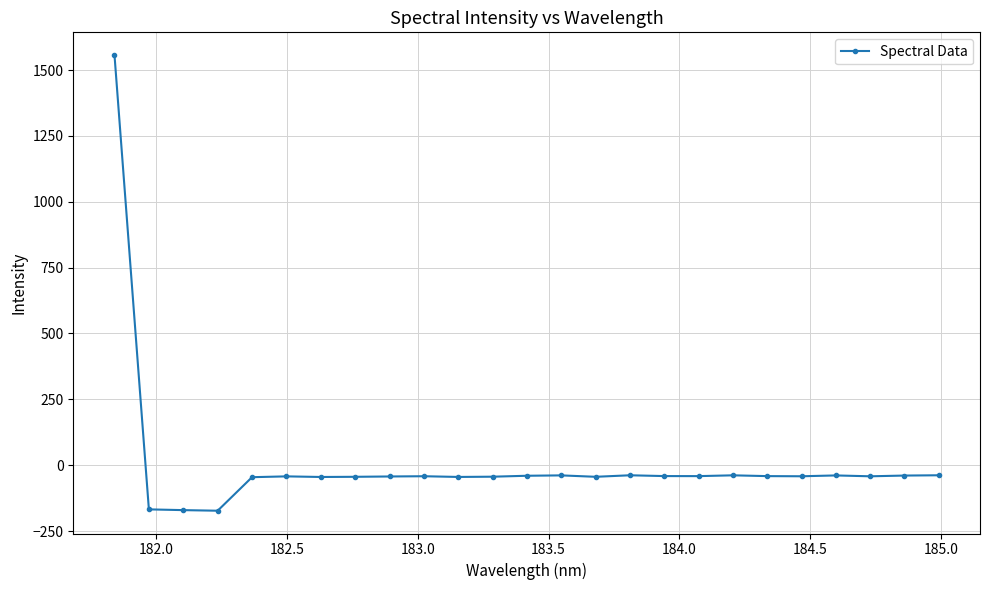

True or false: there are more than 1 points higher than both neighbors.

True